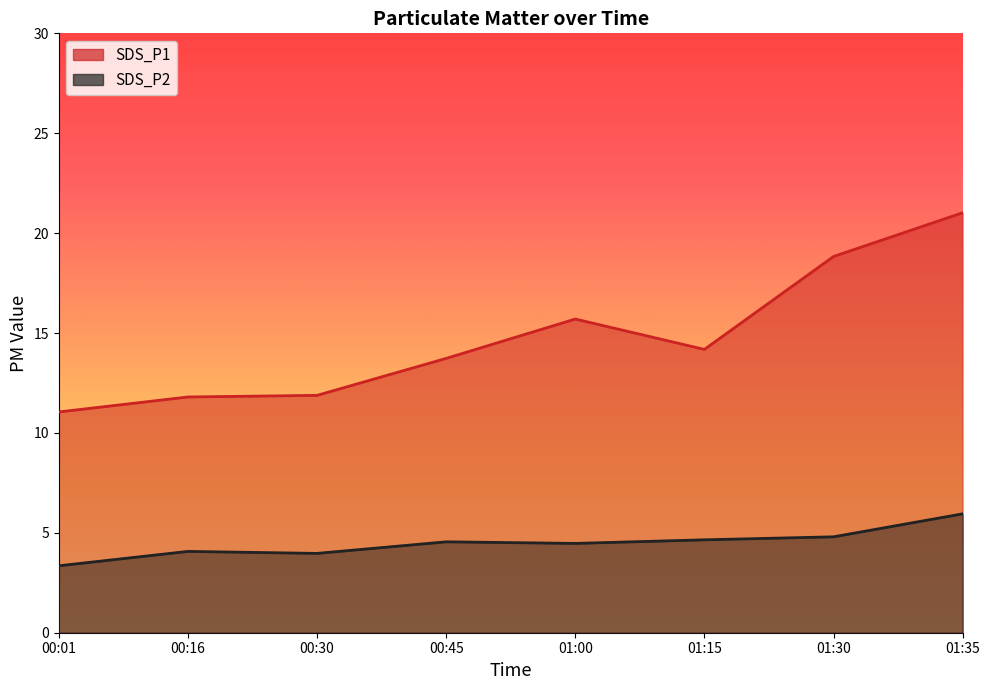

Is the value of SDS_P2 at 01:00 greater than the value of SDS_P1 at 01:15?

No